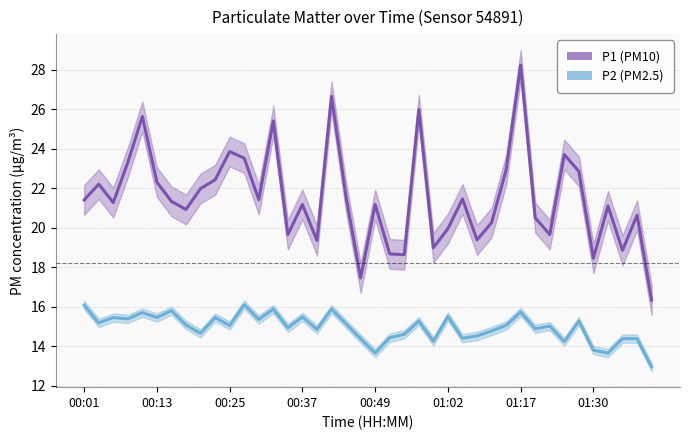

What is the maximum value shown in the chart?

28.2